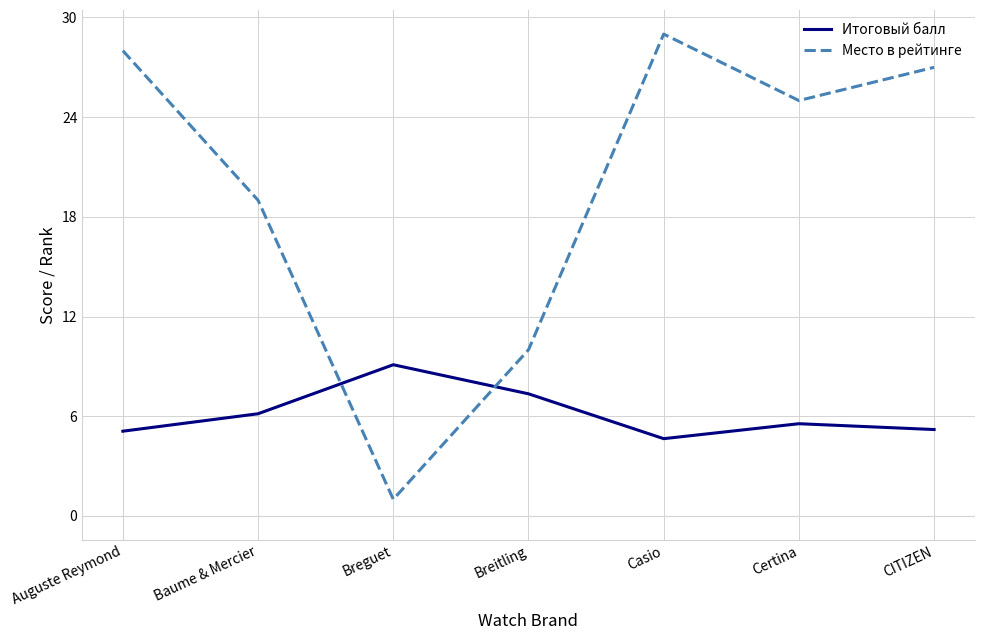

List the series in order of their overall mean, highest first.

Место в рейтинге, Итоговый балл